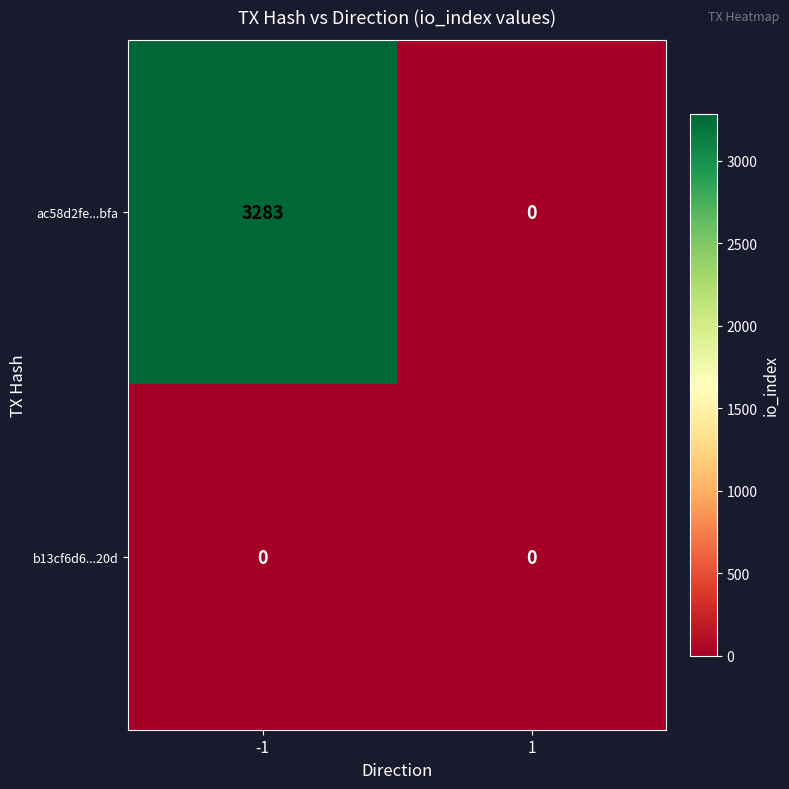

Rank the series by their maximum value, from highest to lowest.

ac58d2fe...bfa, b13cf6d6...20d